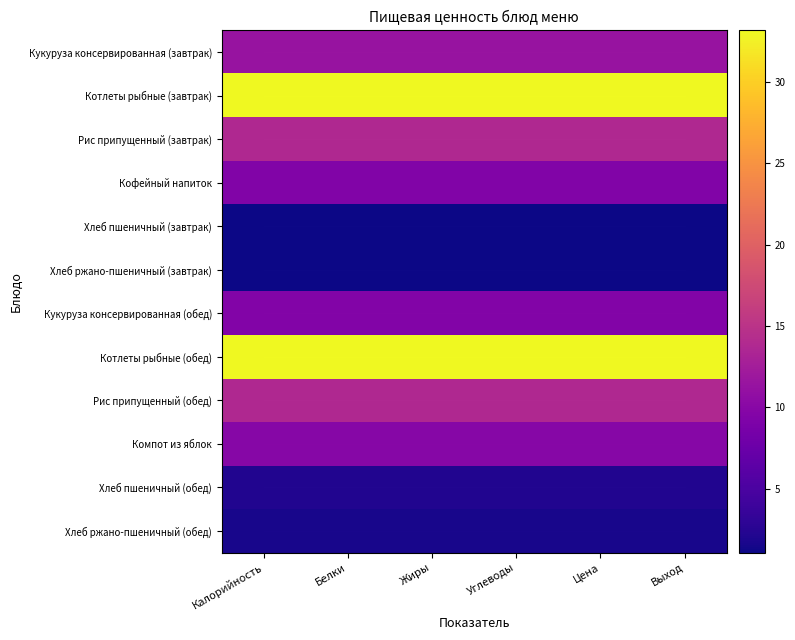

What is the total value across all series at Углеводы?

140.0